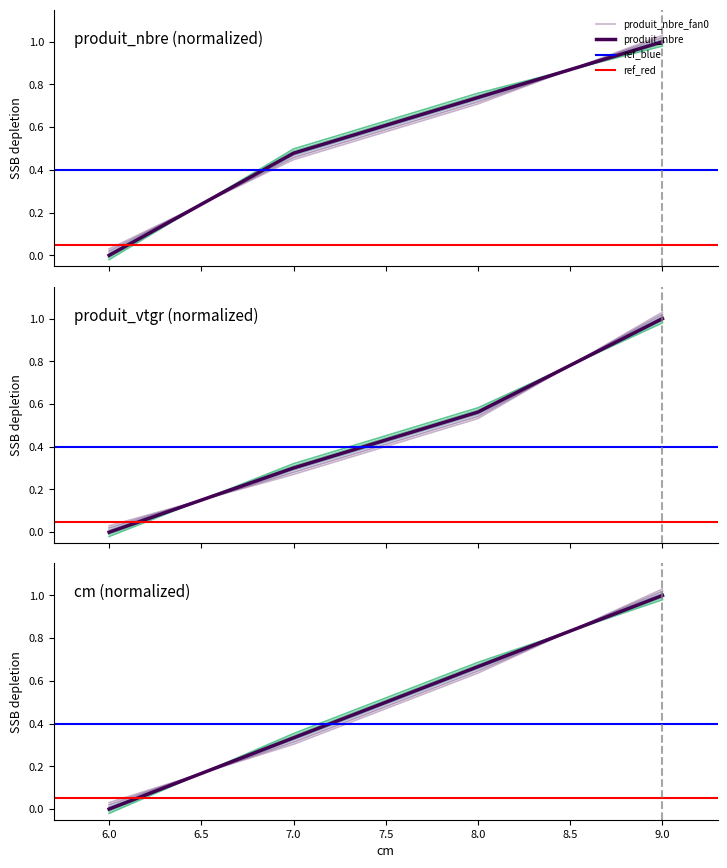

Which category has the highest value across all series?

9